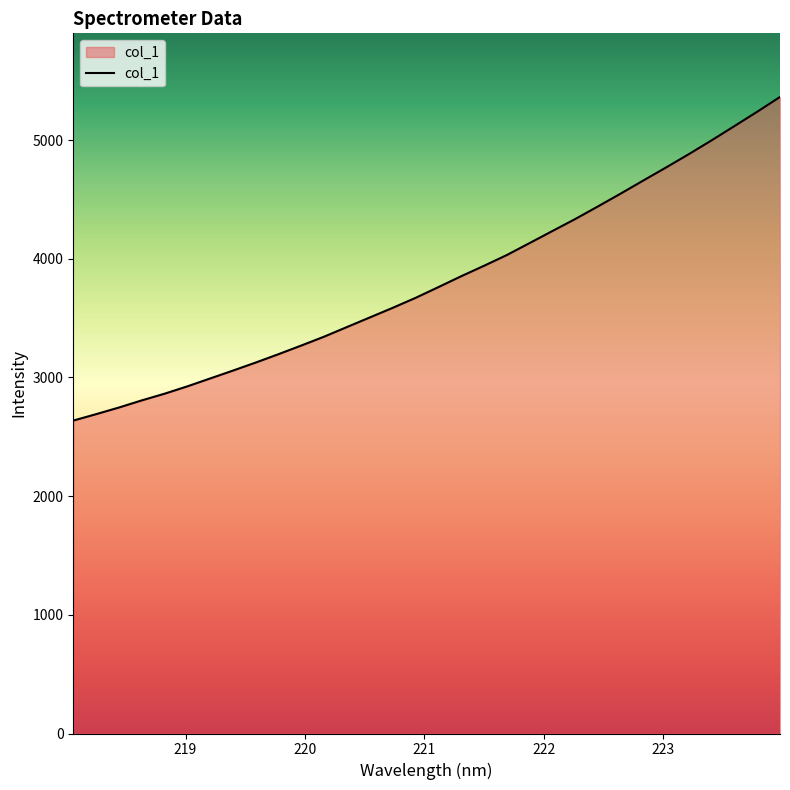

Count the number of data series in this chart.

1